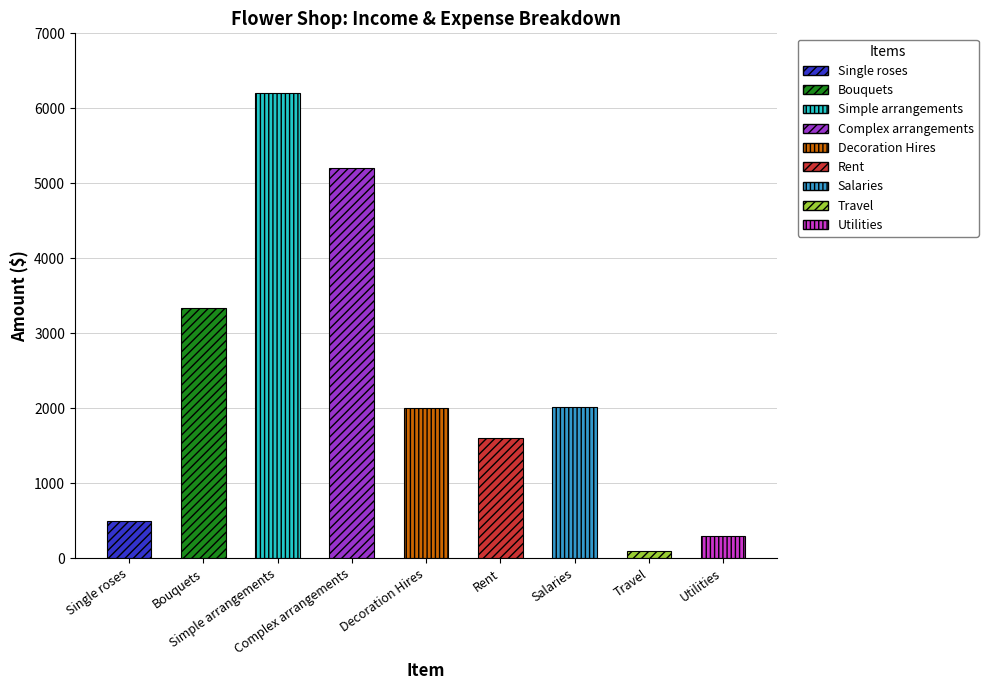

At which category does the chart reach its peak across all series?

Simple arrangements